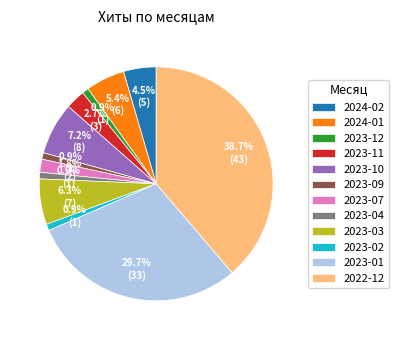

Does any single category account for the majority?

No